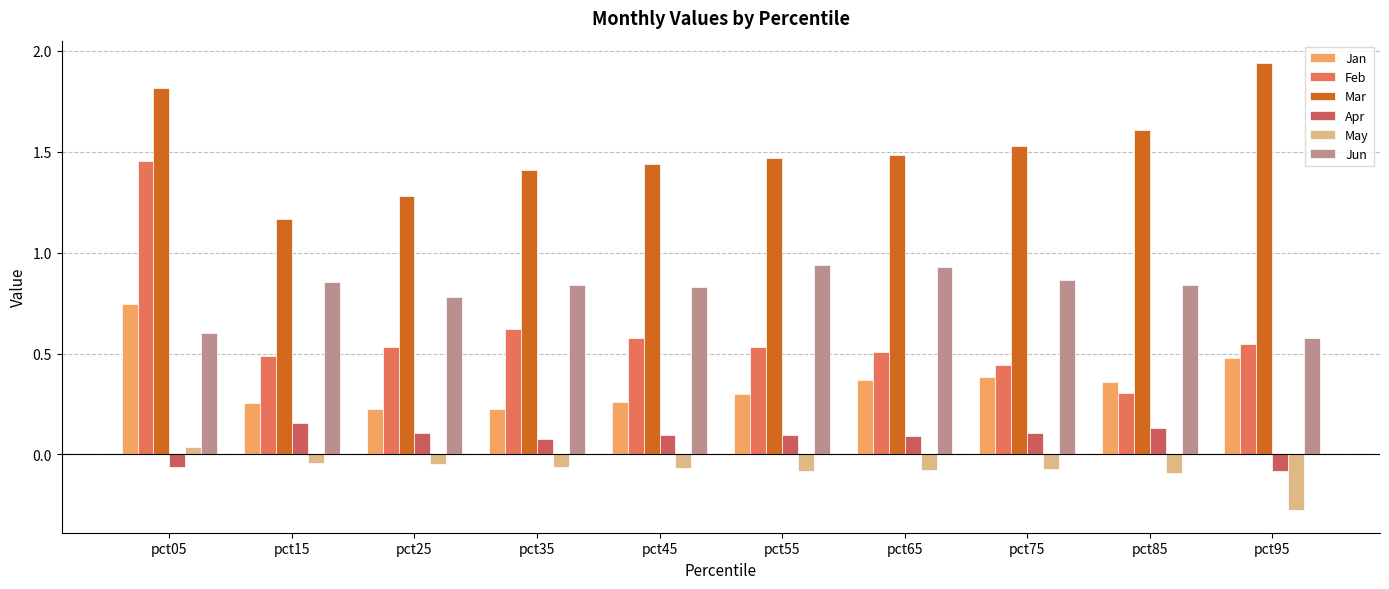

Count the Feb values in the range 0 to 1.

9